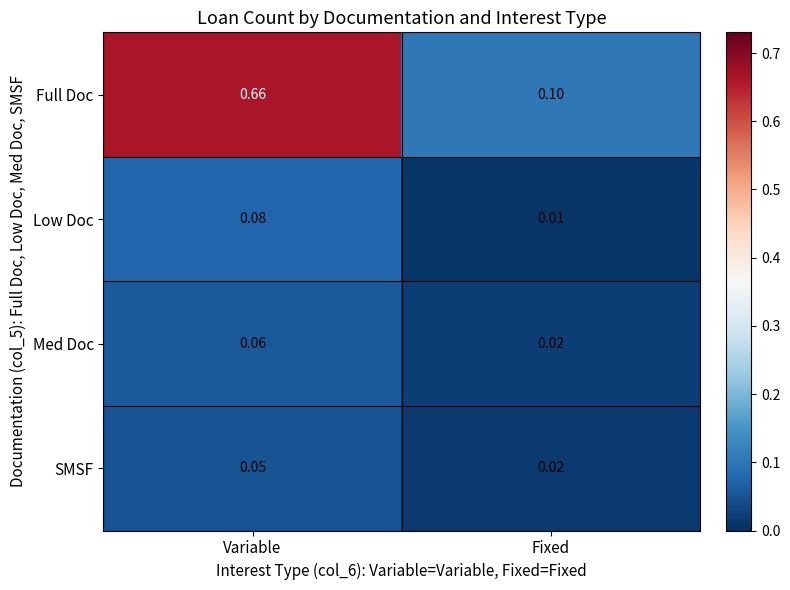

At which category is the sum across all series the highest?

Variable